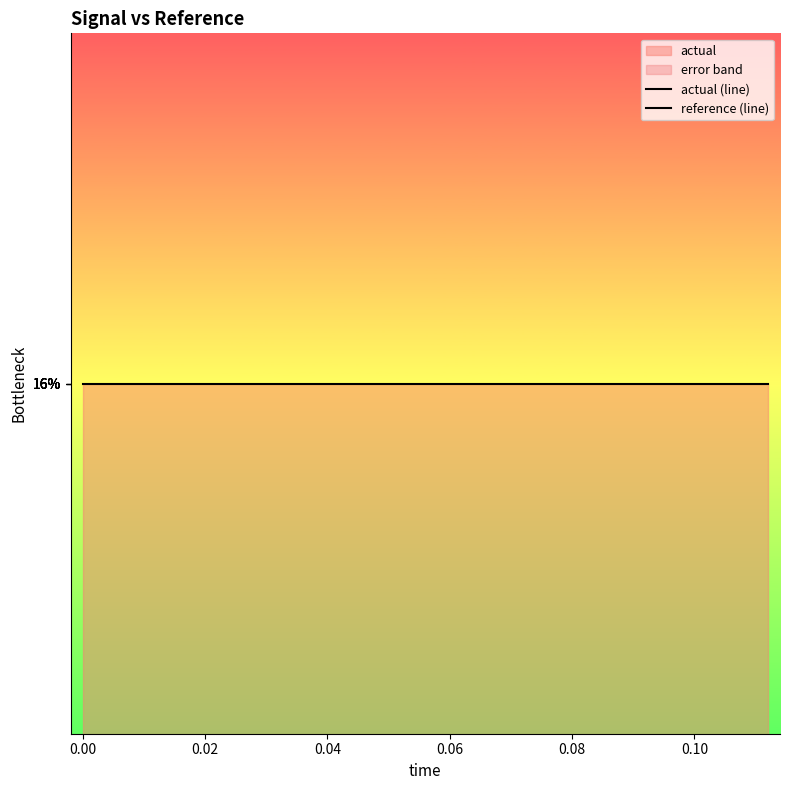

Rank the series by their maximum value, from lowest to highest.

reference (line), actual (line)